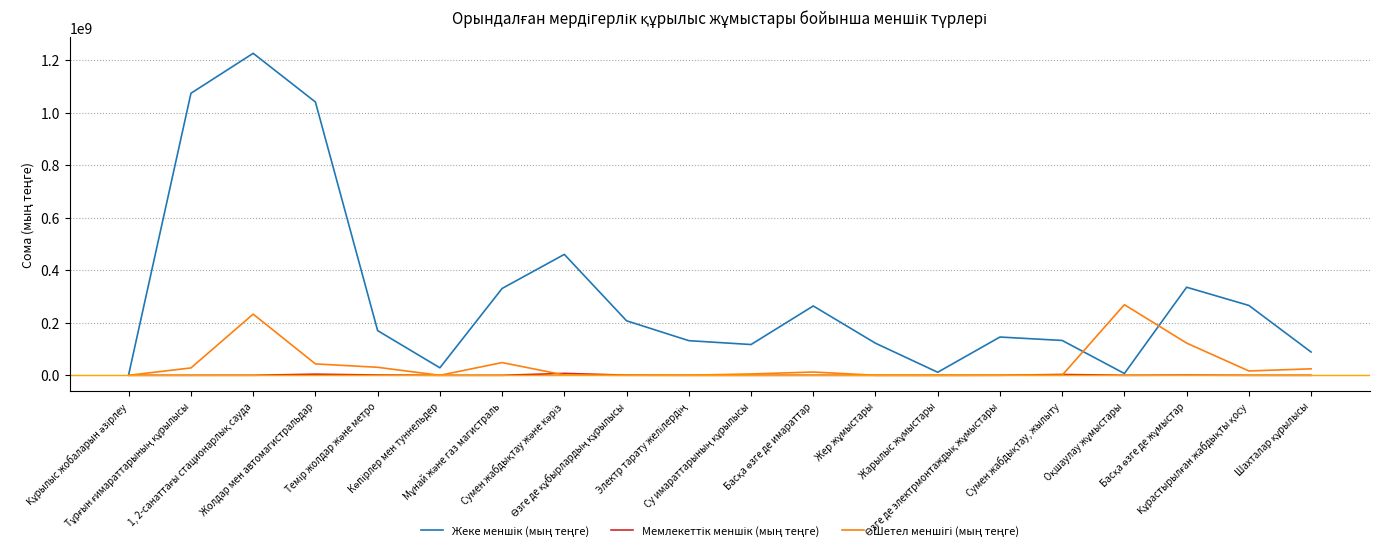

What is the greatest value displayed?

1226596370